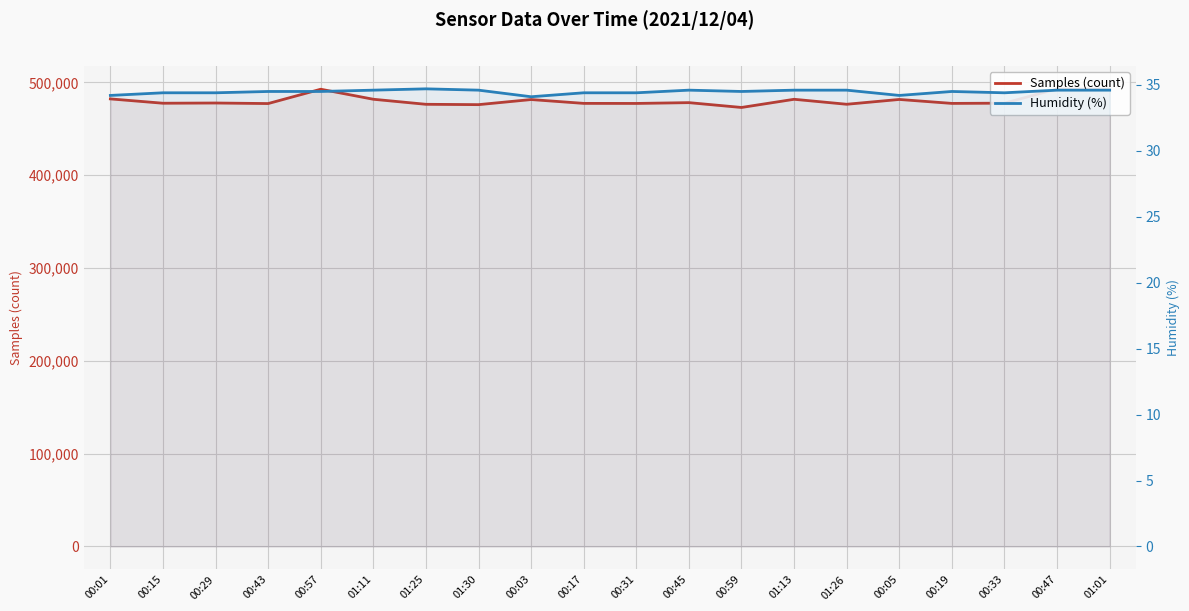

Does the chart have visible grid lines?

Yes